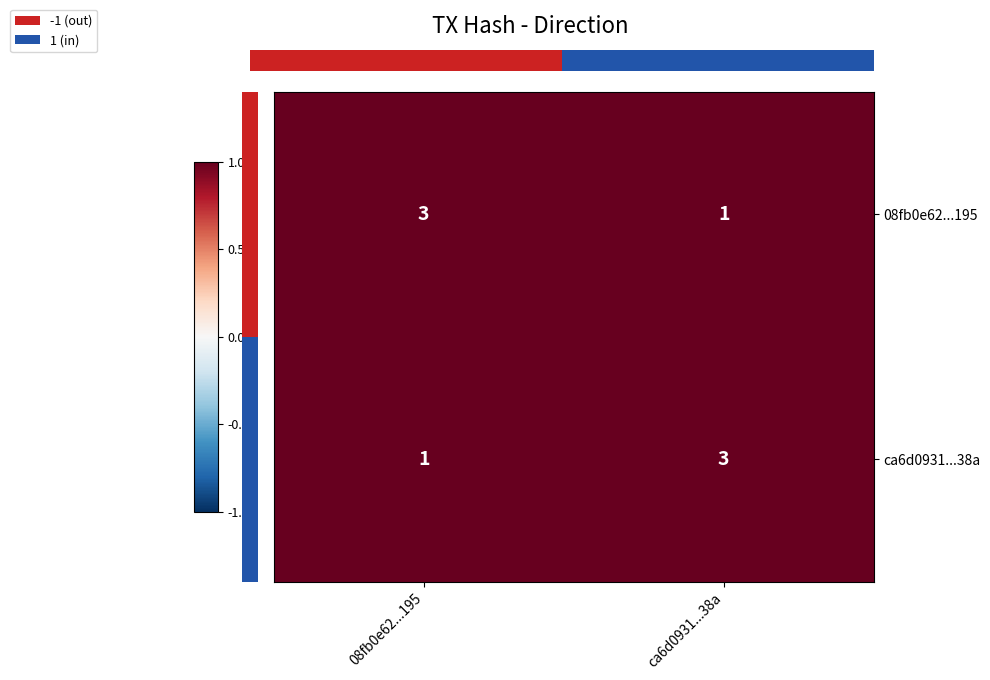

How many distinct data groups are displayed?

2